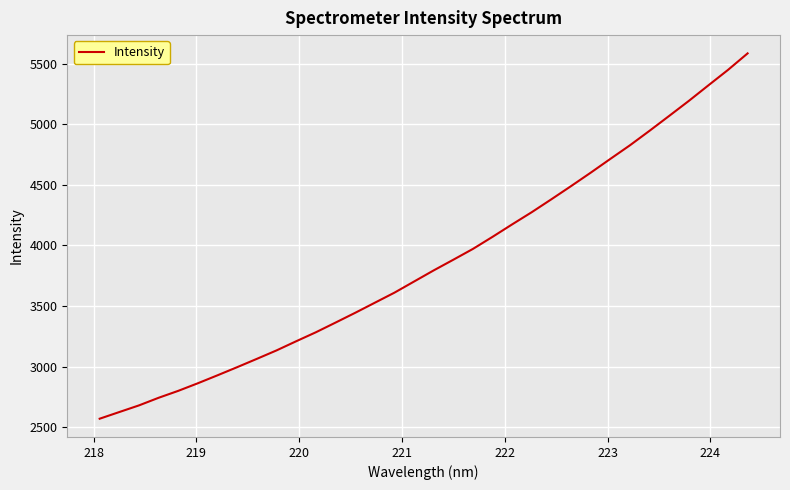

What is the difference between the maximum and minimum values?

3018.1